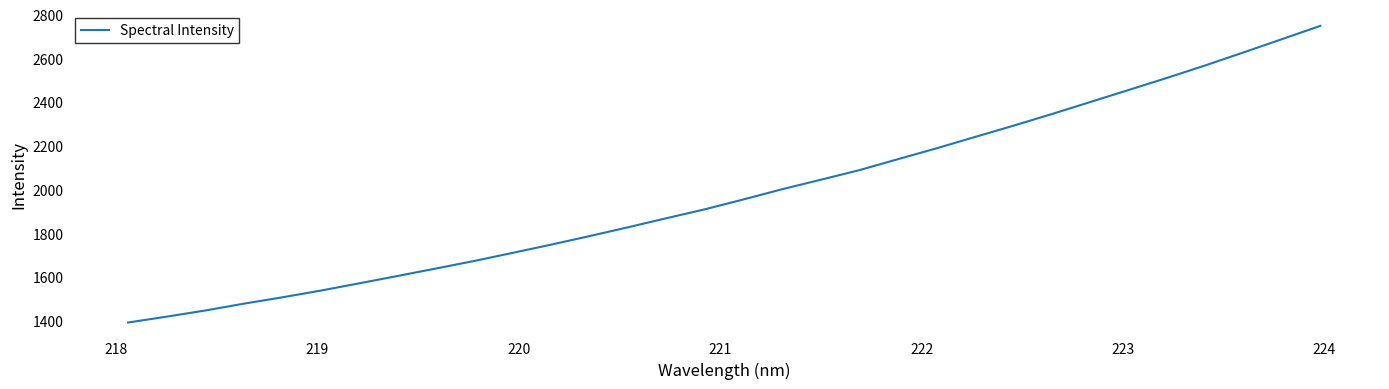

What is the difference between the maximum and minimum values?

1357.9